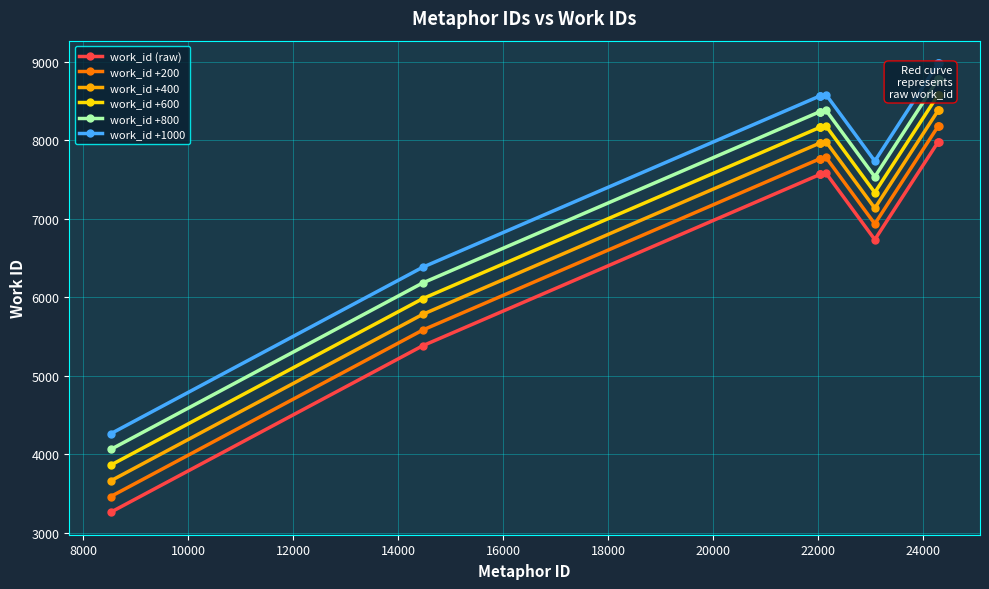

What is the difference between the maximum and minimum values in the work_id +600 series?

4721